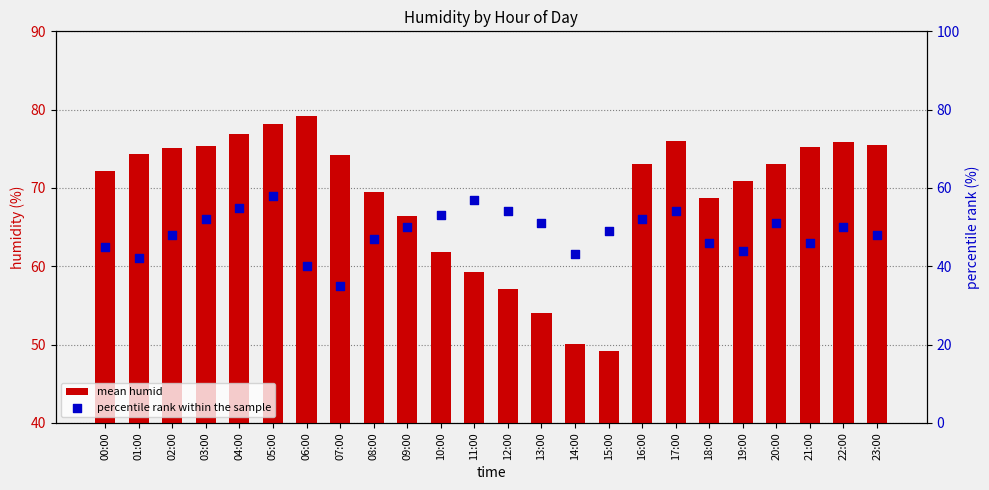

Is the value of percentile rank within the sample at 02:00 greater than the value of mean humid at 21:00?

No